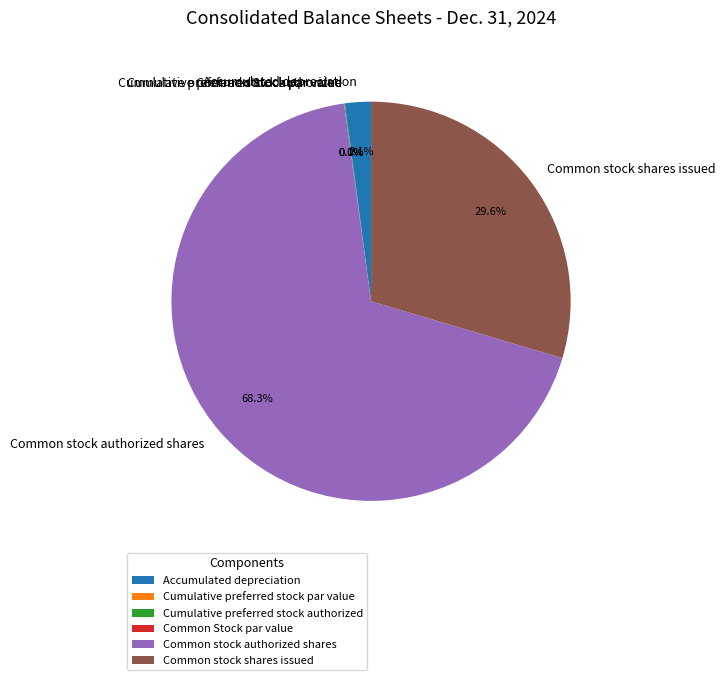

To the nearest percent, what is the difference between the largest and smallest slice percentages?

68%